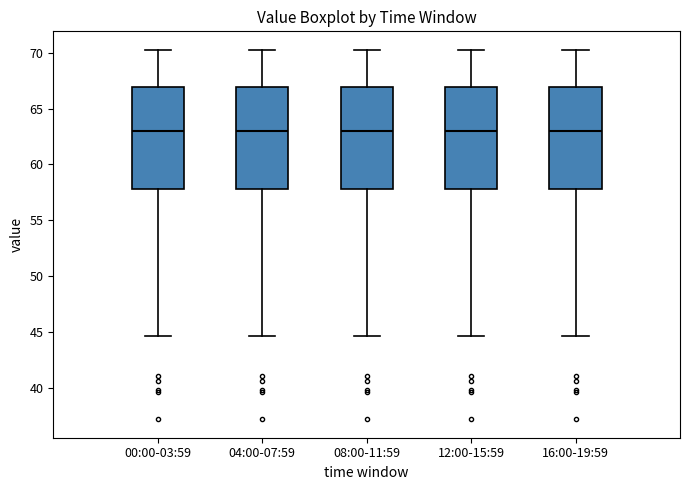

Reading left to right, read every box against the y-axis: the position of its median line, the range the box covers, and the ends of its whiskers. The values are not printed on the chart, so give them approximately, as read against the axis.

00:00-03:59: median 63.0, box 58.0 to 67.0, whiskers 44.5 to 70.5
04:00-07:59: median 63.0, box 58.0 to 67.0, whiskers 44.5 to 70.5
08:00-11:59: median 63.0, box 58.0 to 67.0, whiskers 44.5 to 70.5
12:00-15:59: median 63.0, box 58.0 to 67.0, whiskers 44.5 to 70.5
16:00-19:59: median 63.0, box 58.0 to 67.0, whiskers 44.5 to 70.5